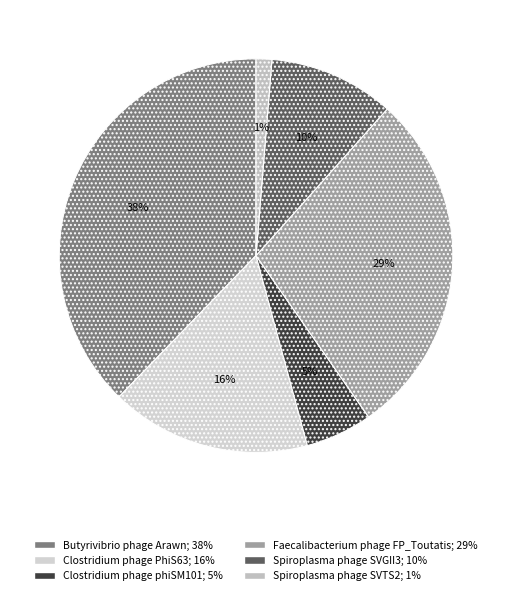

How many slices are in this pie chart?

6